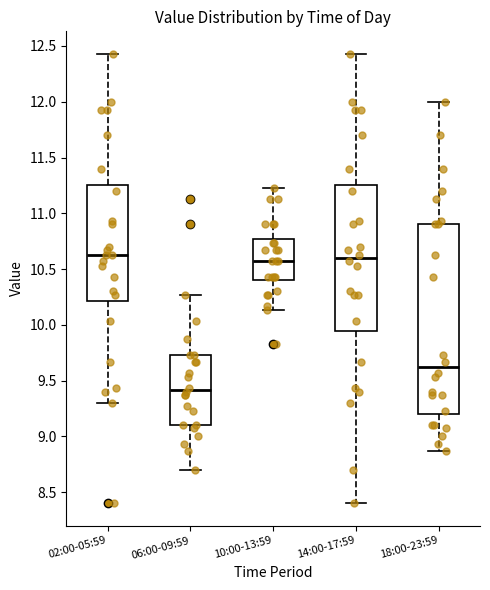

Which box is the tallest, from its lower edge to its upper edge?

18:00-23:59